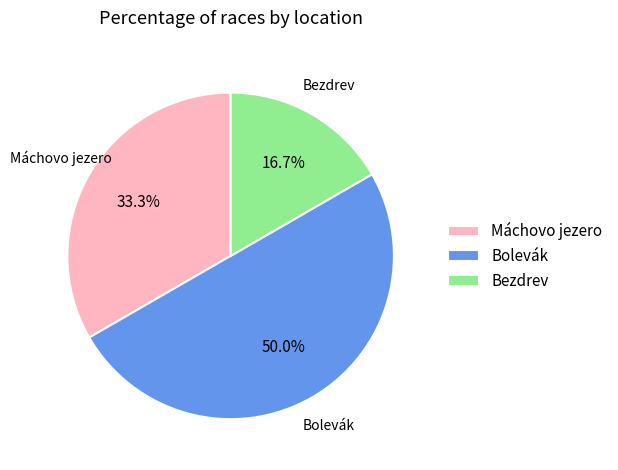

Which category has the smallest portion of the pie?

Bezdrev